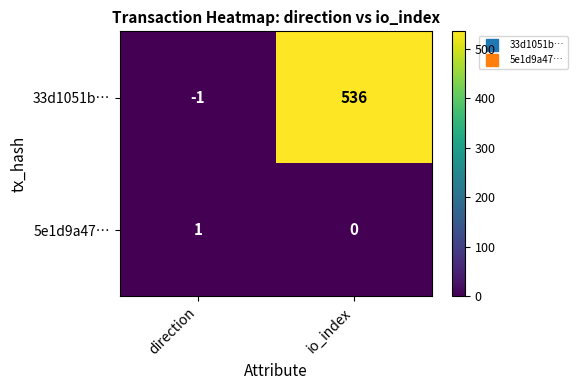

Reading right to left, extract all data points from this chart.

33d1051b…: 536	-1
5e1d9a47…: 0	1